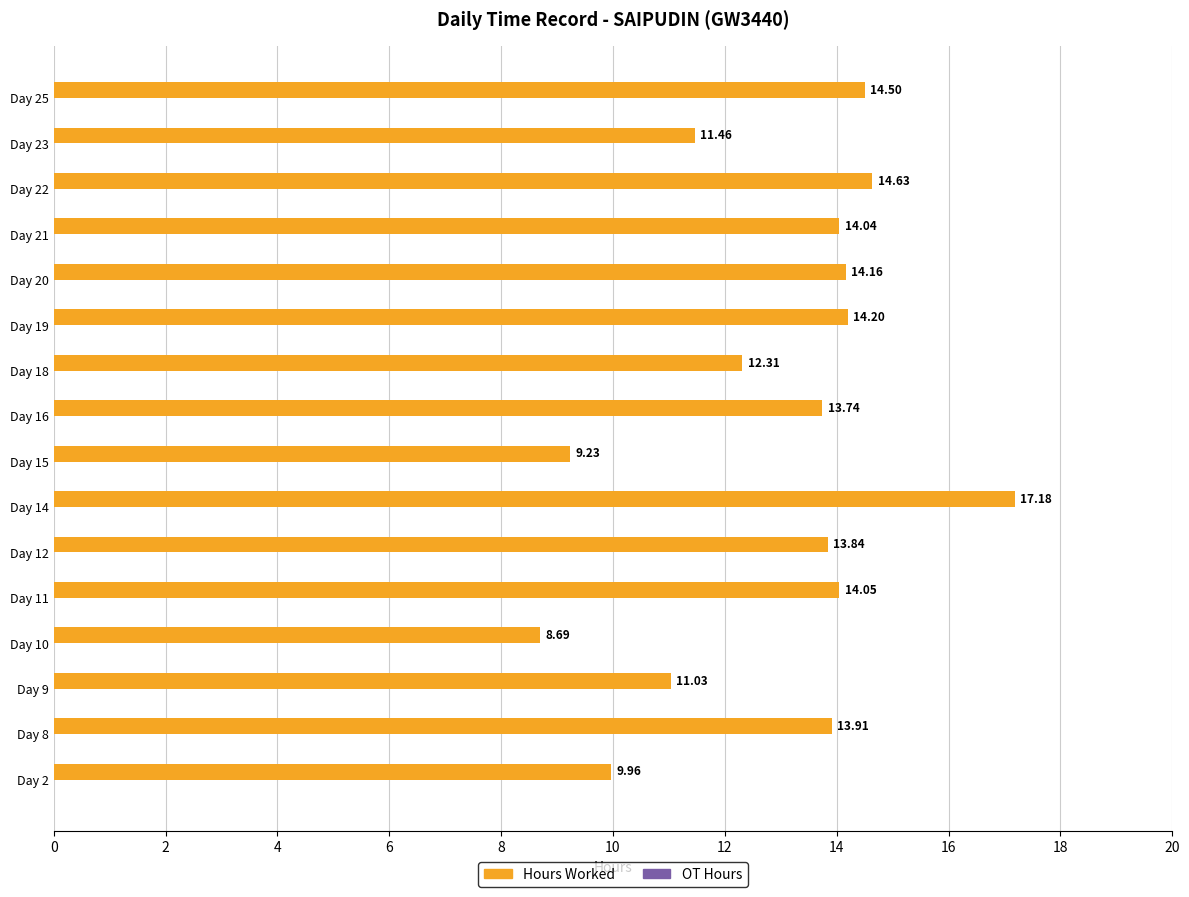

What is the change in value from Day 12 to Day 15?

-4.6